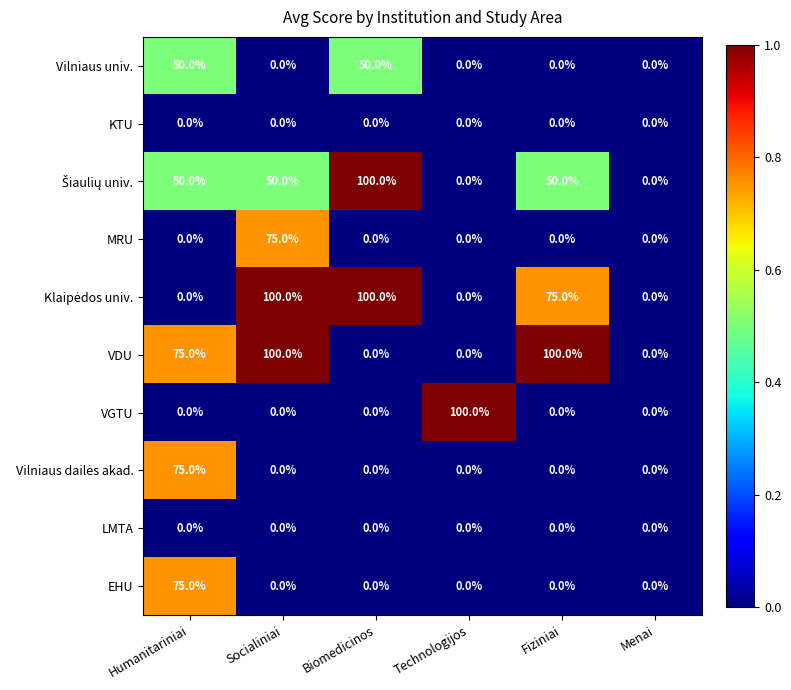

Count the number of categories in the chart.

6